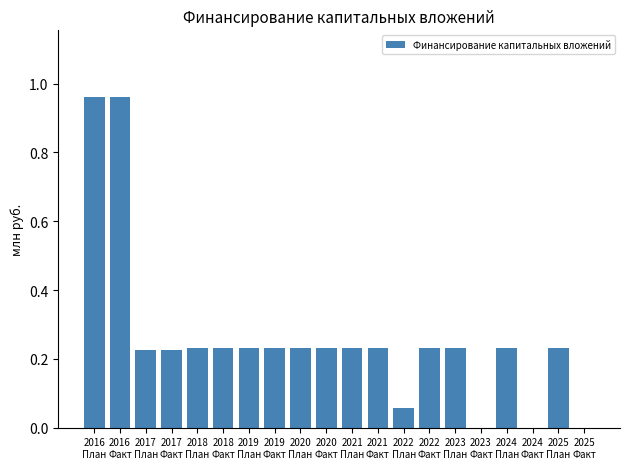

The chart shows a value of 0.3 at 2018
План. True or false?

False